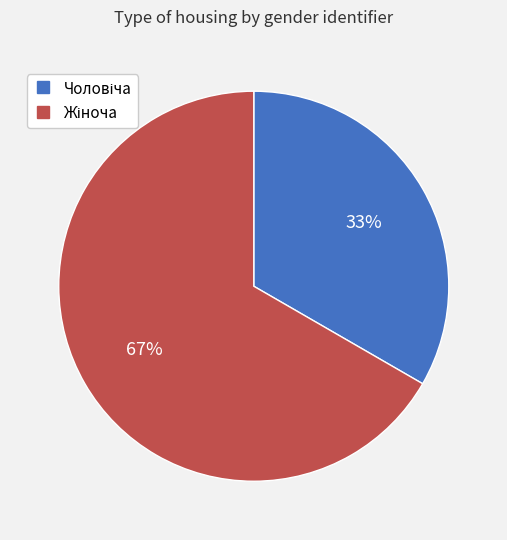

Is there a majority slice in this chart?

Yes